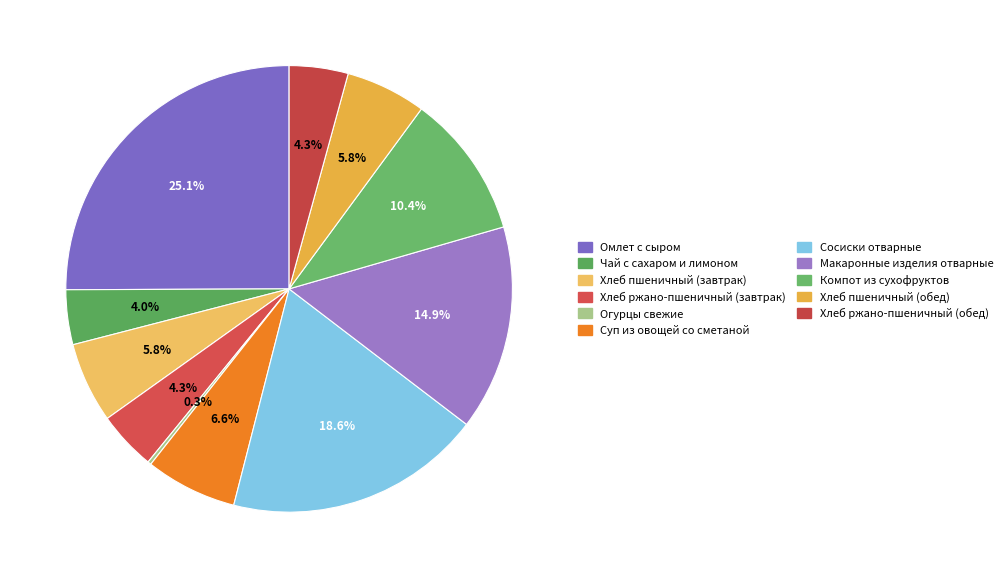

To the nearest percent, what portion does Компот из сухофруктов represent?

10%